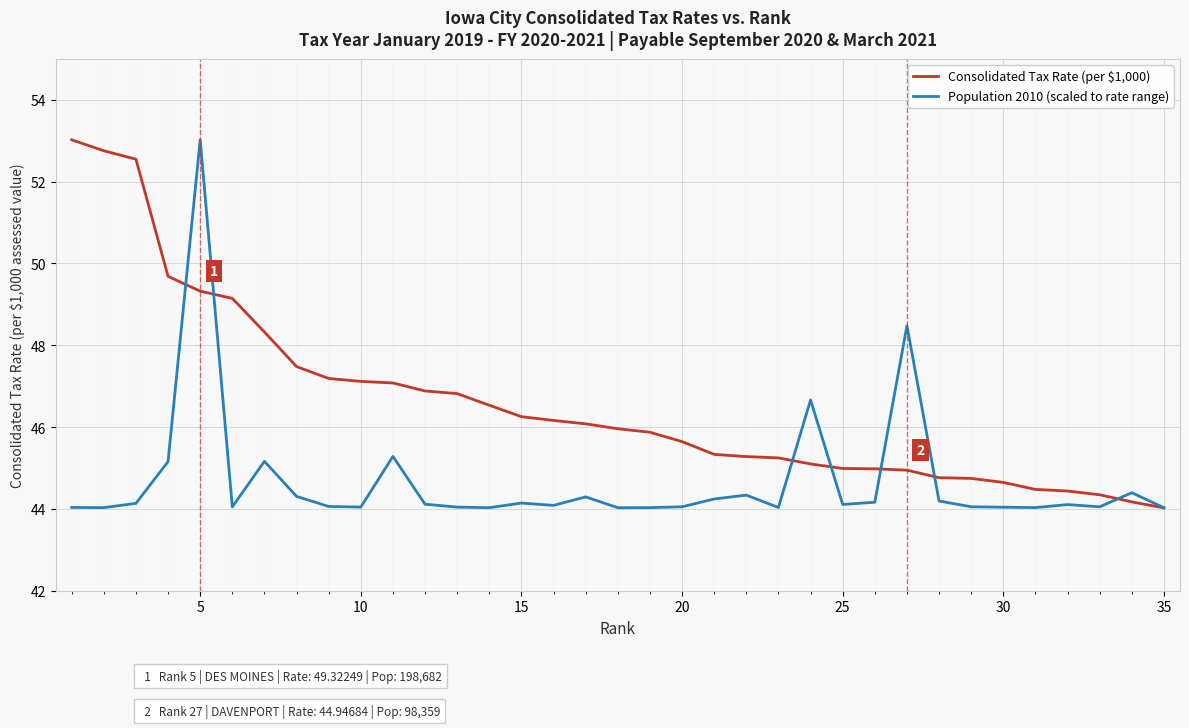

What is the minimum value for Population 2010 (scaled to rate range)?

44.0